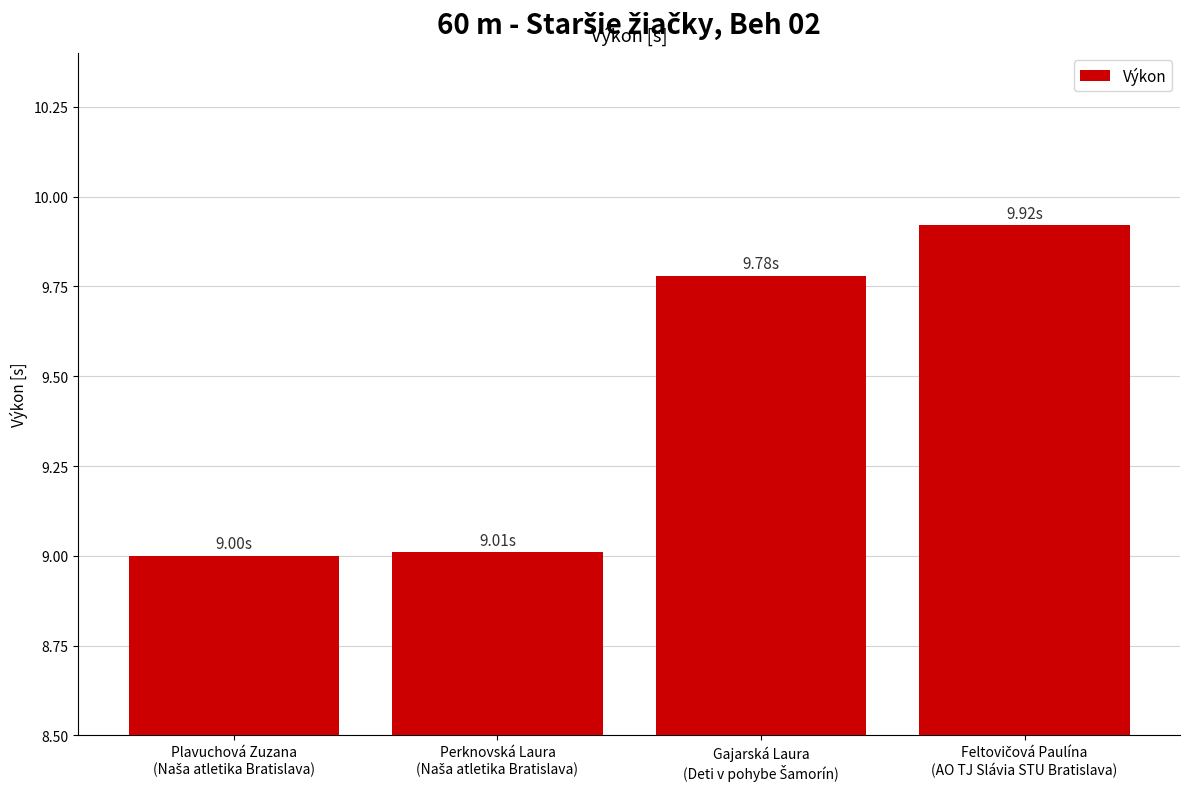

Does the chart contain stacked bars?

No